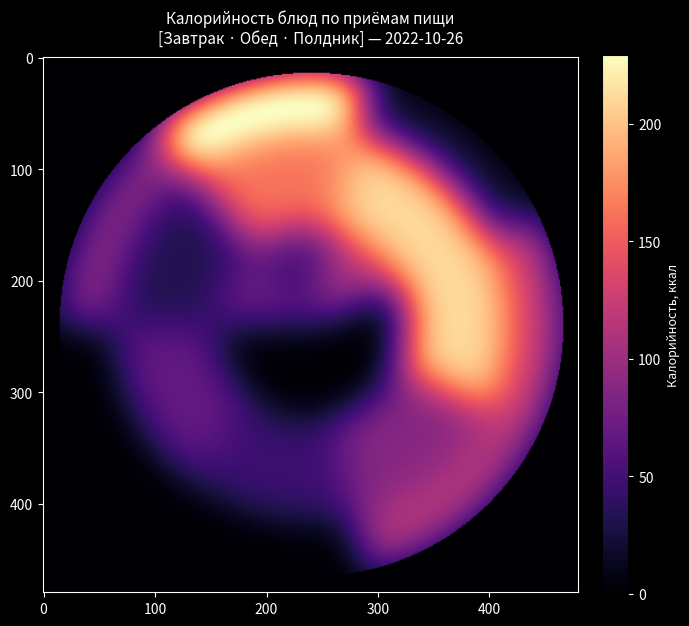

Which has a higher value, Макаронные изделия отварные or Хлеб пшеничный?

Макаронные изделия отварные